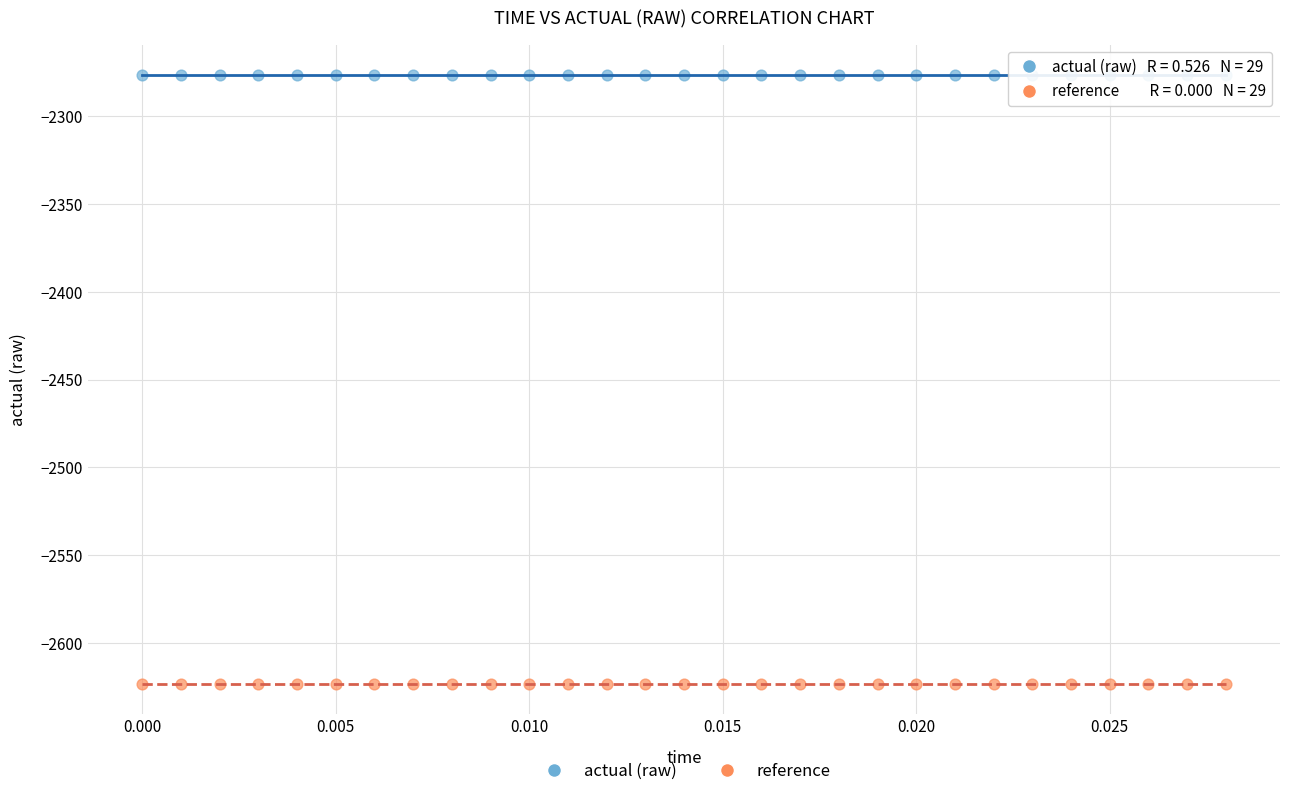

Which series contains the highest Y value?

actual (raw)